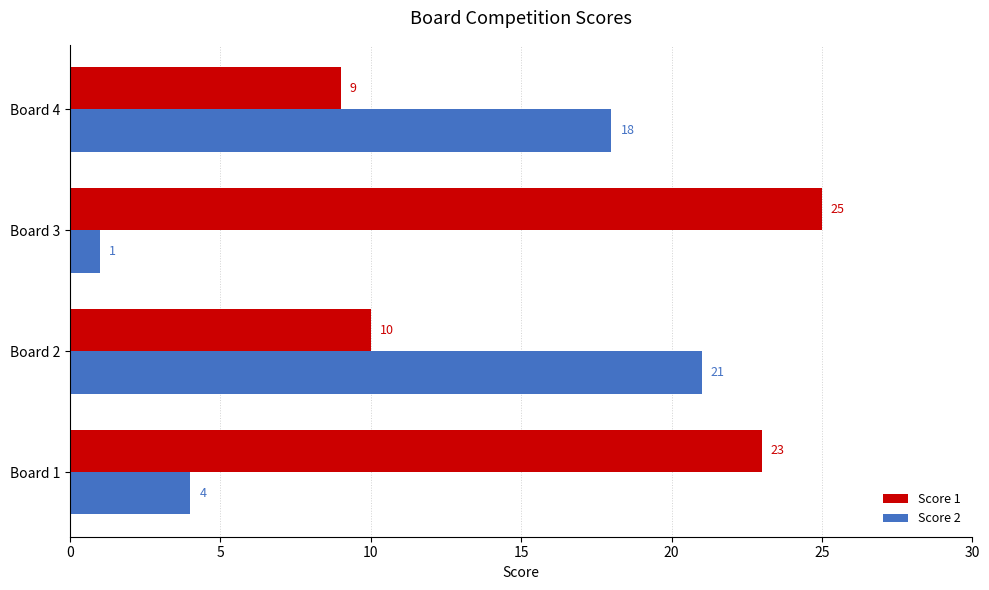

What is the difference between the highest and lowest values at Board 1?

19